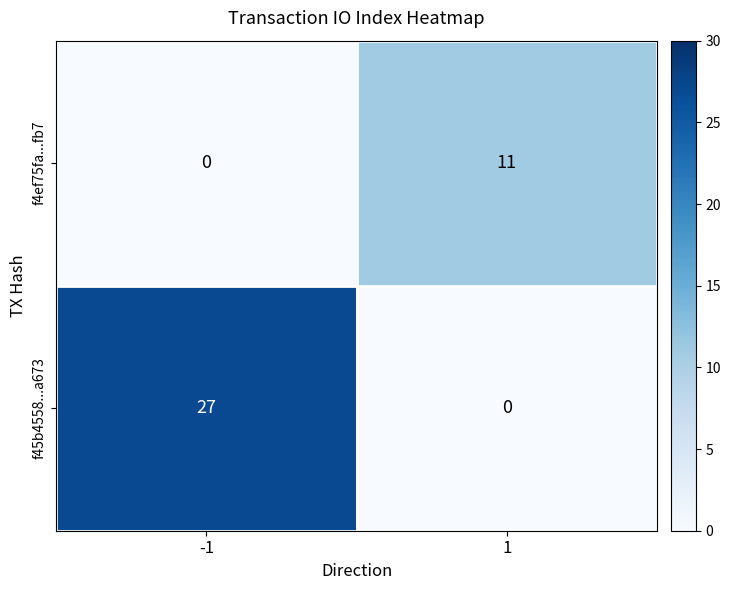

What value does the f45b4558...a673 series have at -1?

27